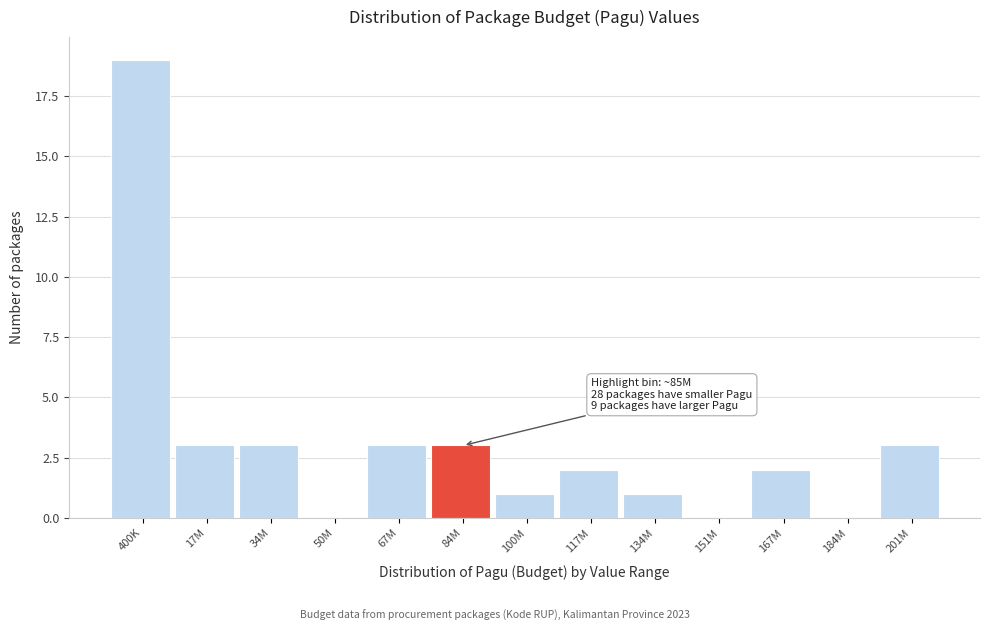

Reading left to right, list all the values displayed in this chart.

400K=19	17M=3	34M=3	50M=0	67M=3	84M=3	100M=1	117M=2	134M=1	151M=0	167M=2	184M=0	201M=3